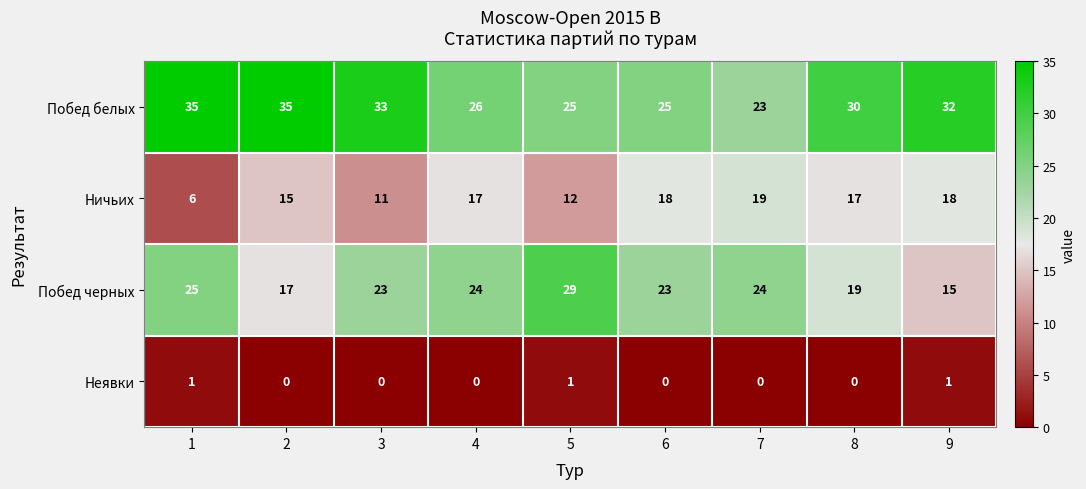

How many positive values does the Неявки series have?

3